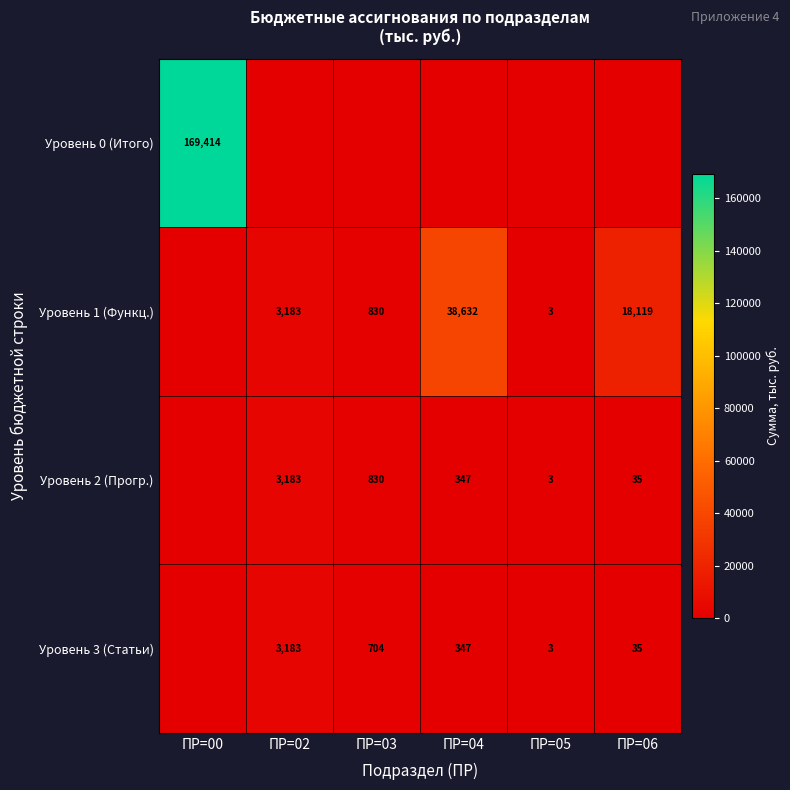

Is it true that Уровень 1 (Функц.) equals 10391 at ПР=06?

False